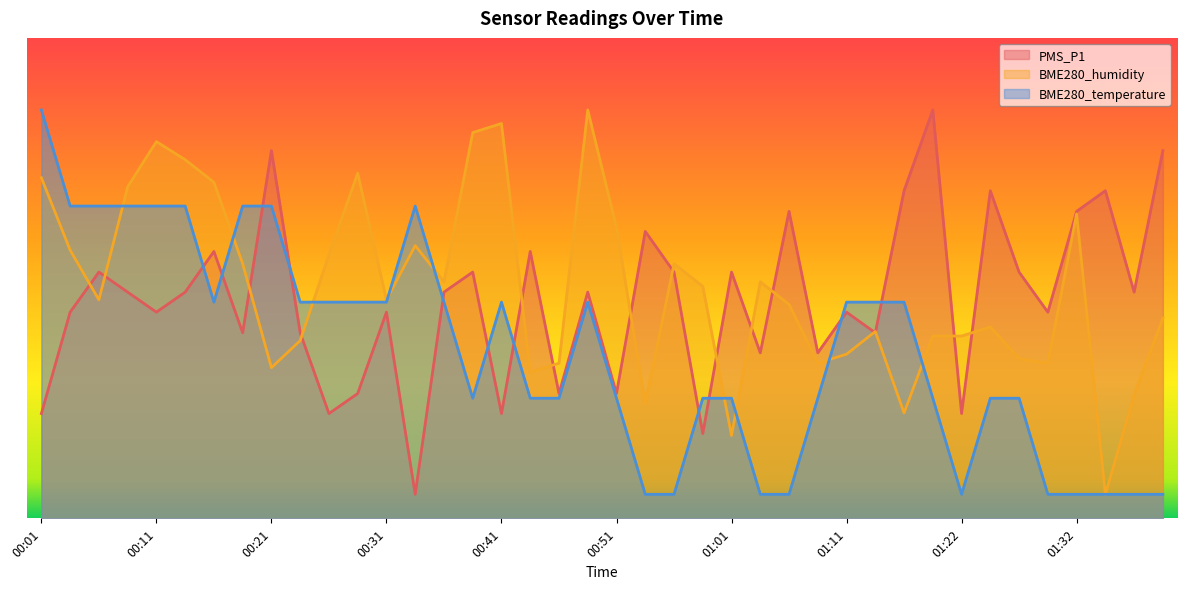

Where do BME280_temperature and BME280_humidity first cross each other?

00:06 and 00:08